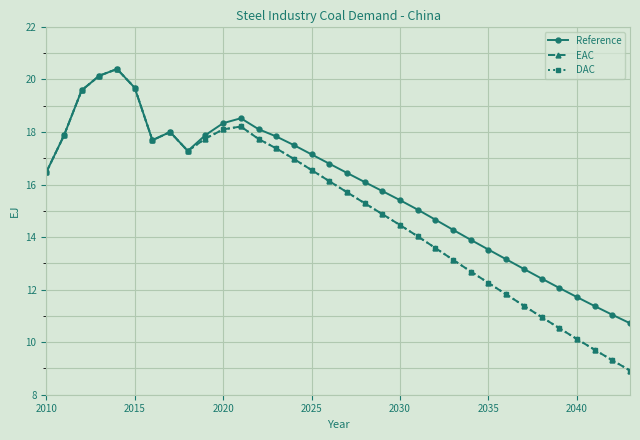

Which series has the largest total across all categories?

Reference